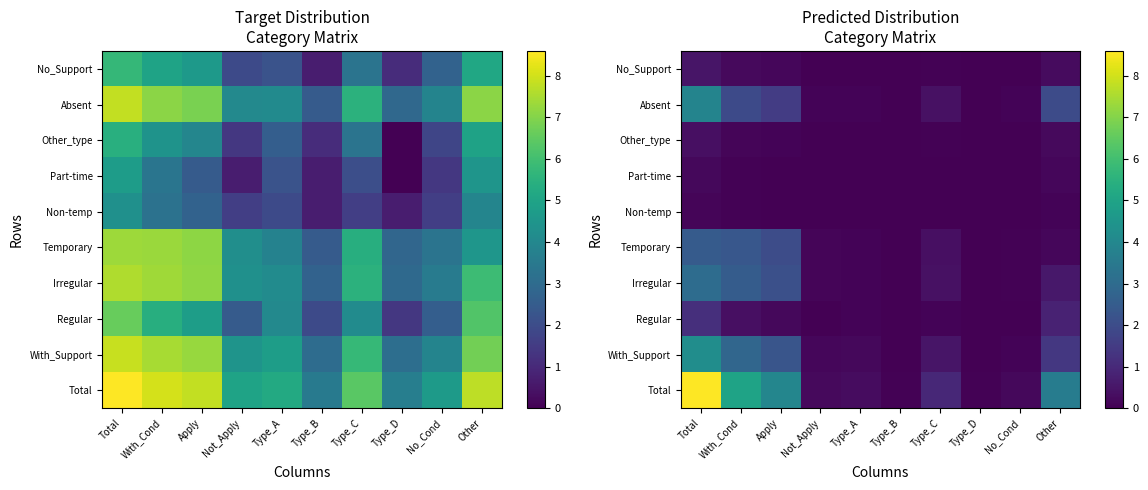

What is the difference between the second highest and second lowest values in the With_Support series?

2.8